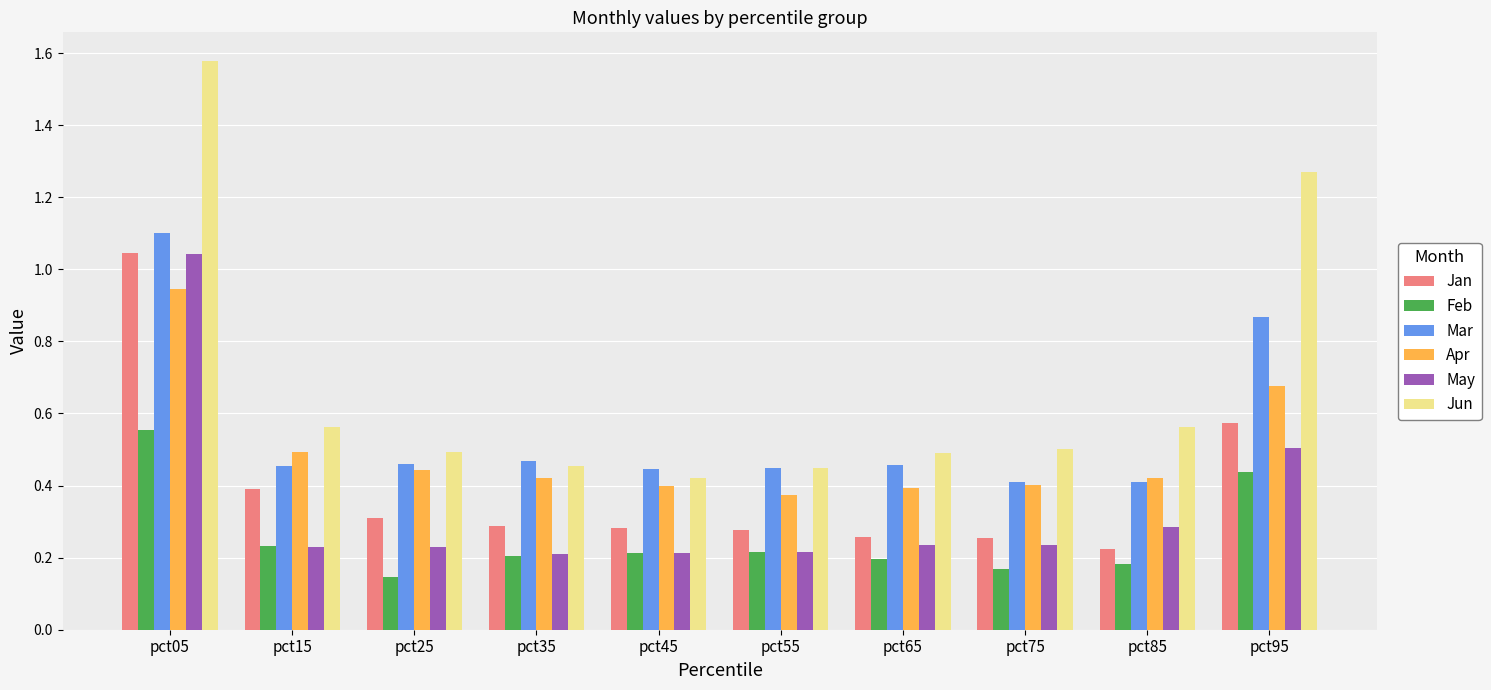

The May series shows 0.1 at pct15. True or false?

False